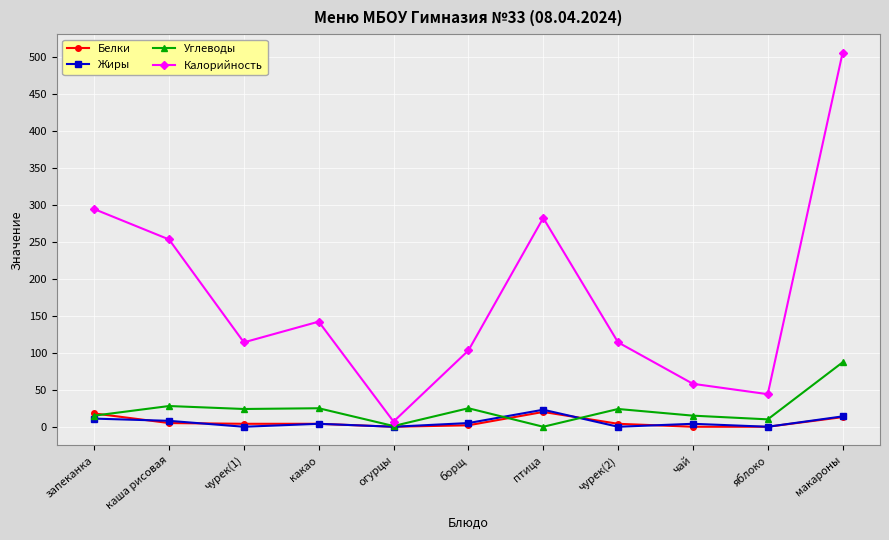

What is the label of the 6th point from the right?

борщ